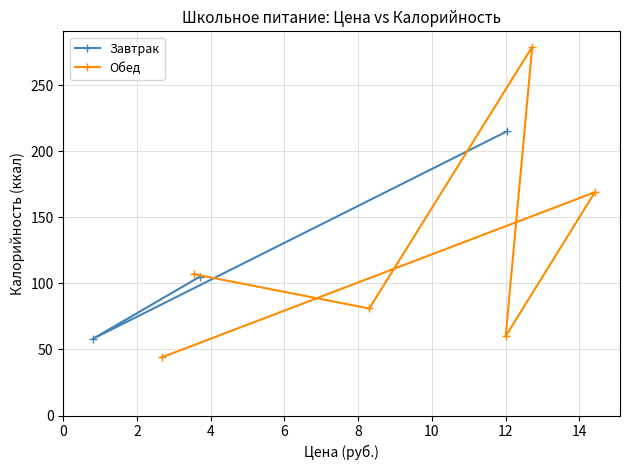

What is the difference between the maximum and minimum values?

157